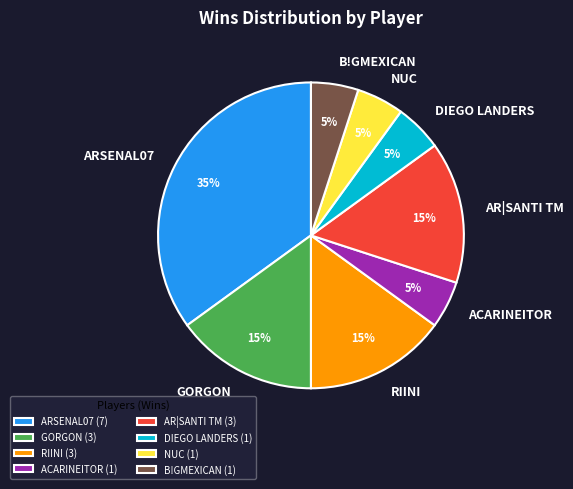

What percentage is the ACARINEITOR slice, to the nearest percent?

5%